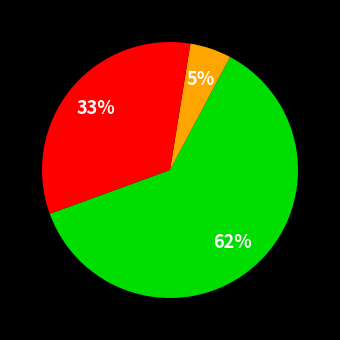

Does any single category account for the majority?

Yes